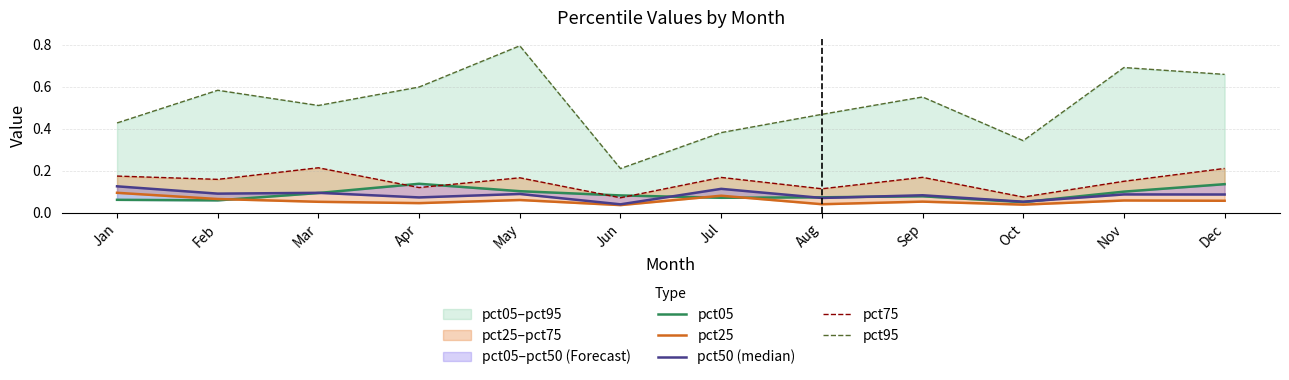

Is this an area chart (filled region under the line)?

No